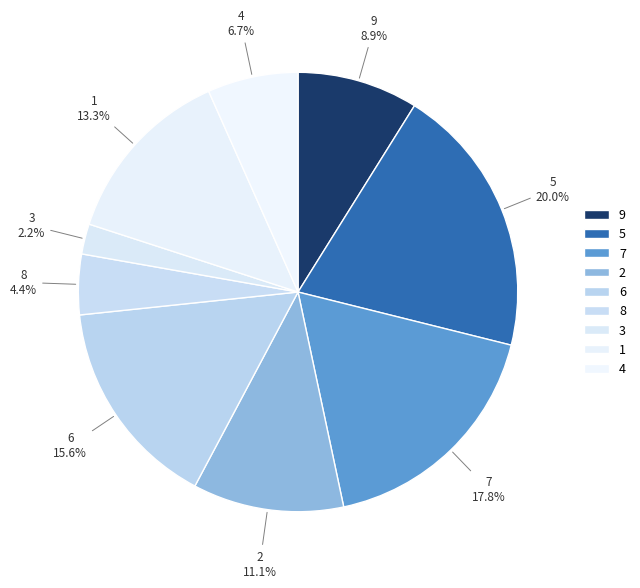

To the nearest percent, what is the average slice percentage?

11%